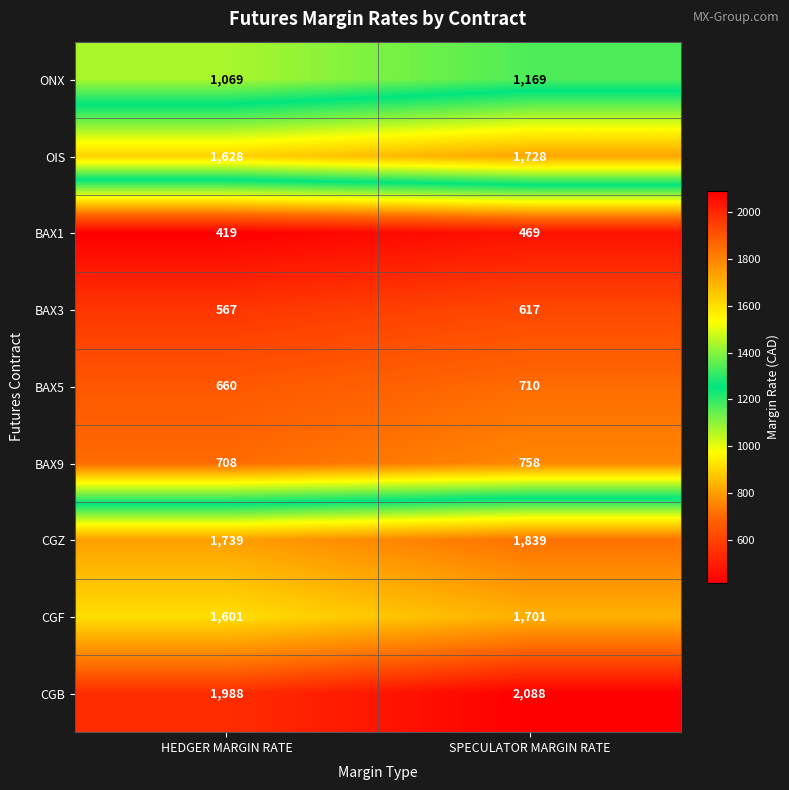

Rank the series at SPECULATOR MARGIN RATE from highest to lowest value.

CGB, CGZ, OIS, CGF, ONX, BAX9, BAX5, BAX3, BAX1